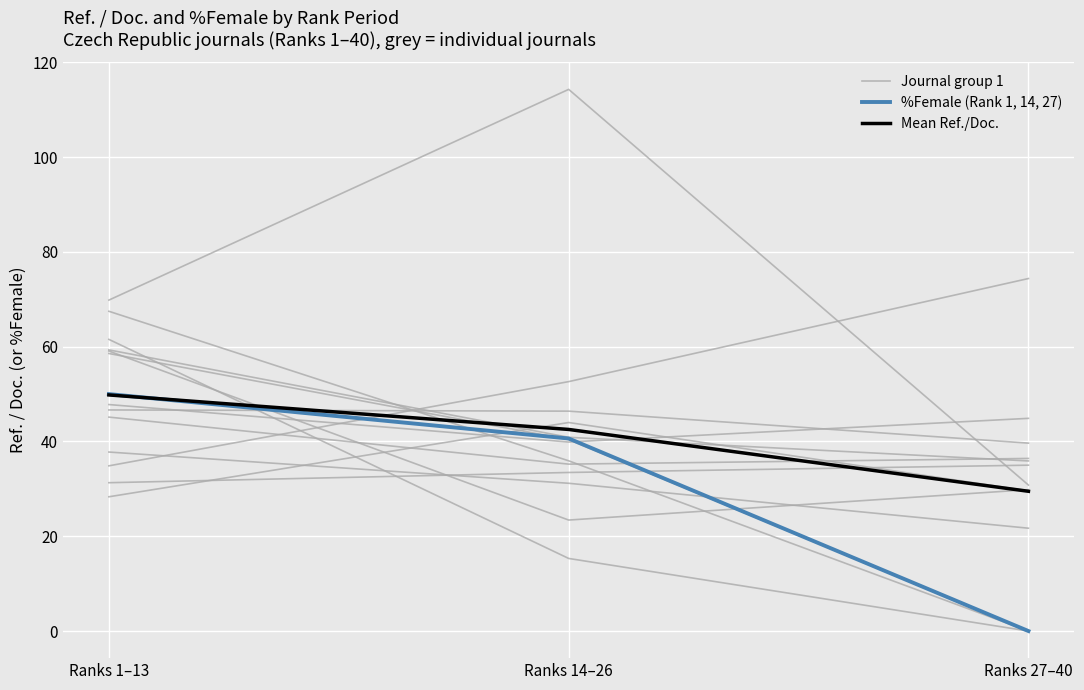

Where is Journal group 1 nearest to the value 29?

Ranks 14–26